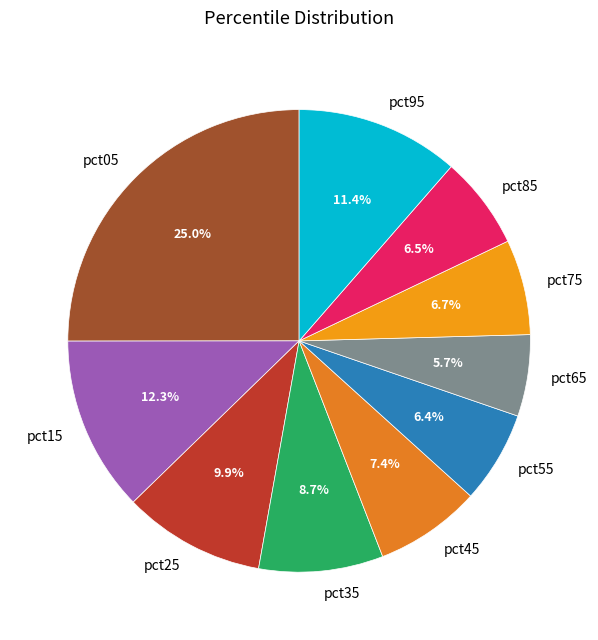

Which has a higher value, pct95 or pct35?

pct95